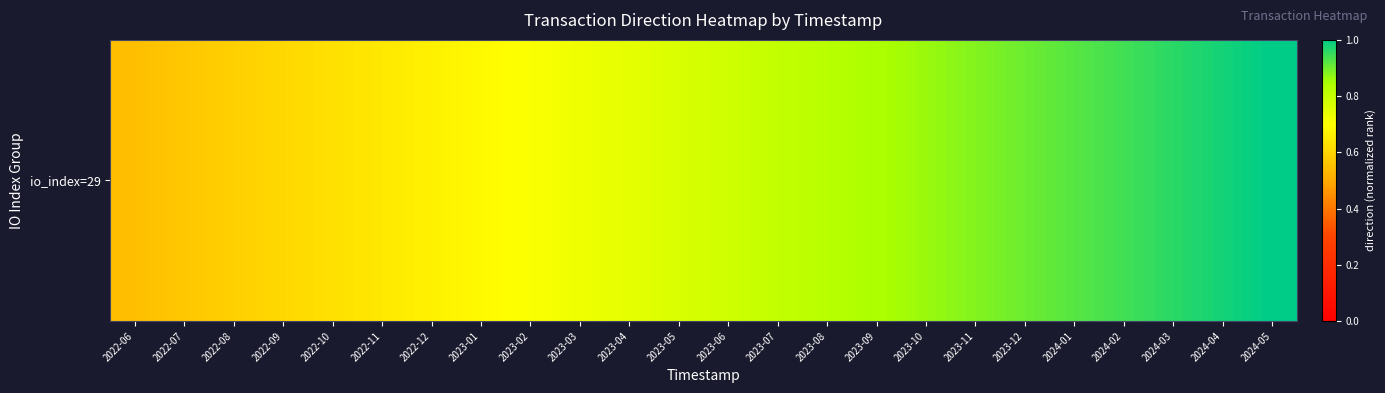

How many series are shown in this chart?

1